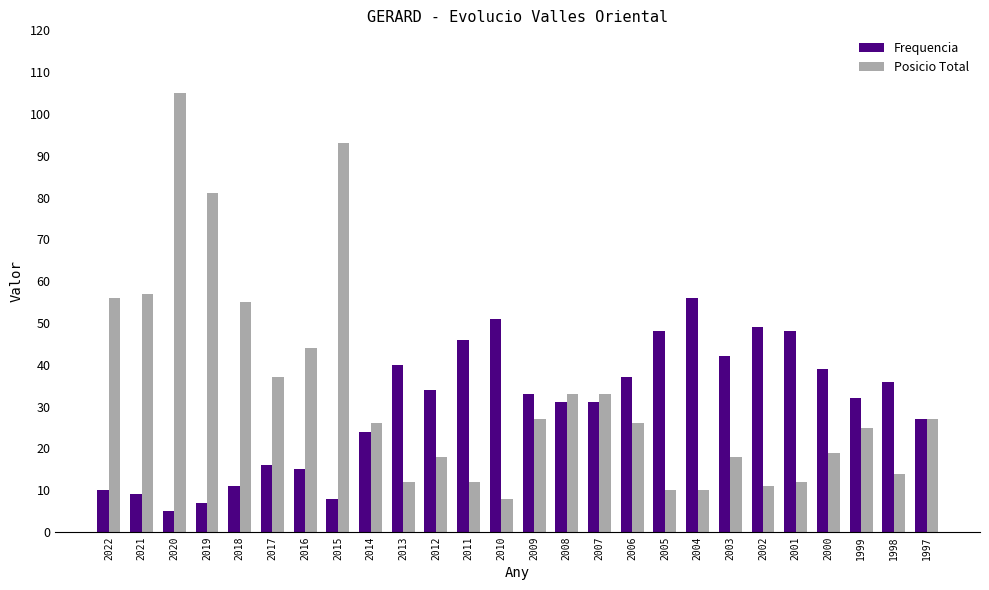

Read the Posicio Total value at 2021.

57